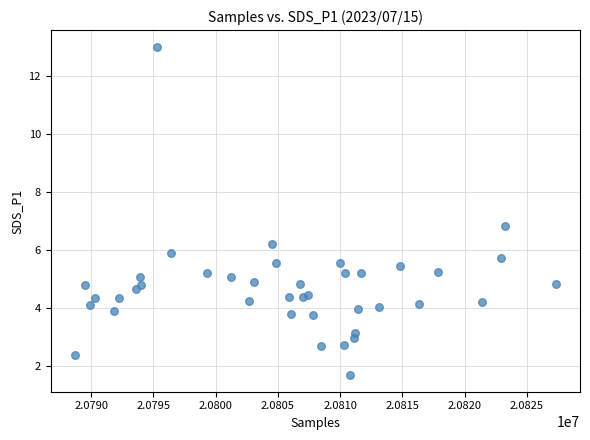

What Y value in the scatter plot is closest to 7?

6.8